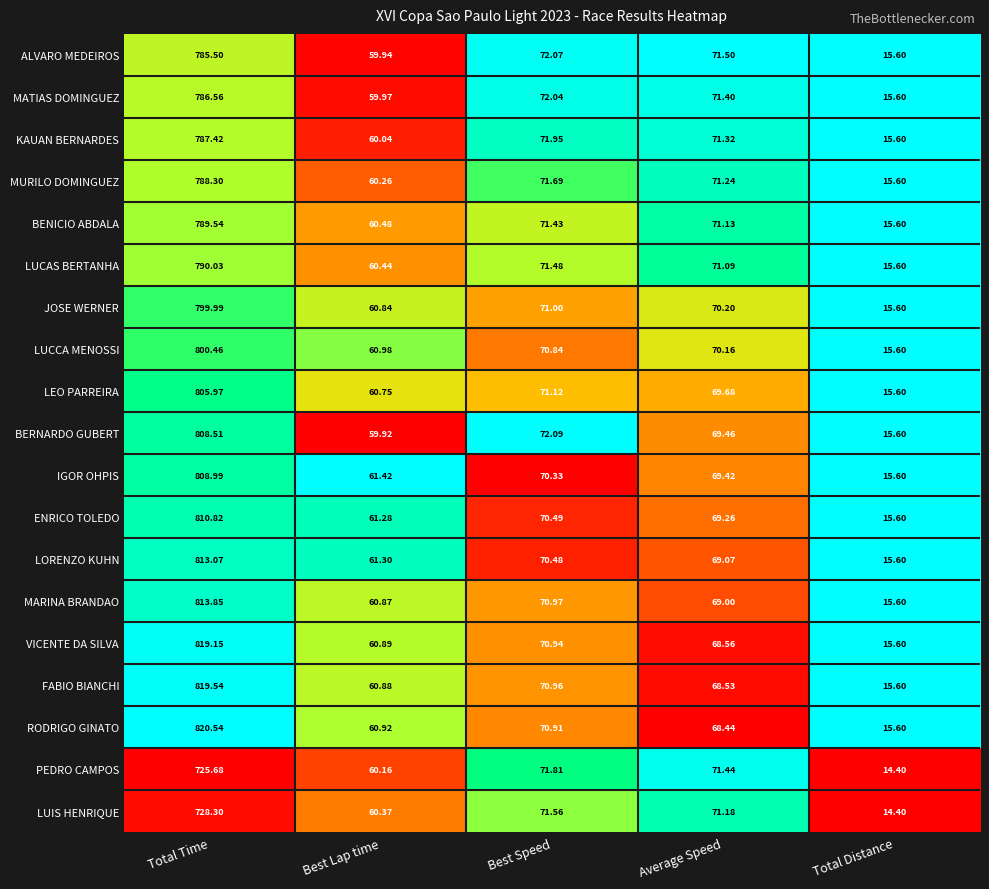

List the series in order of their peak value, lowest first.

PEDRO CAMPOS, LUIS HENRIQUE, ALVARO MEDEIROS, MATIAS DOMINGUEZ, KAUAN BERNARDES, MURILO DOMINGUEZ, BENICIO ABDALA, LUCAS BERTANHA, JOSE WERNER, LUCCA MENOSSI, LEO PARREIRA, BERNARDO GUBERT, IGOR OHPIS, ENRICO TOLEDO, LORENZO KUHN, MARINA BRANDAO, VICENTE DA SILVA, FABIO BIANCHI, RODRIGO GINATO